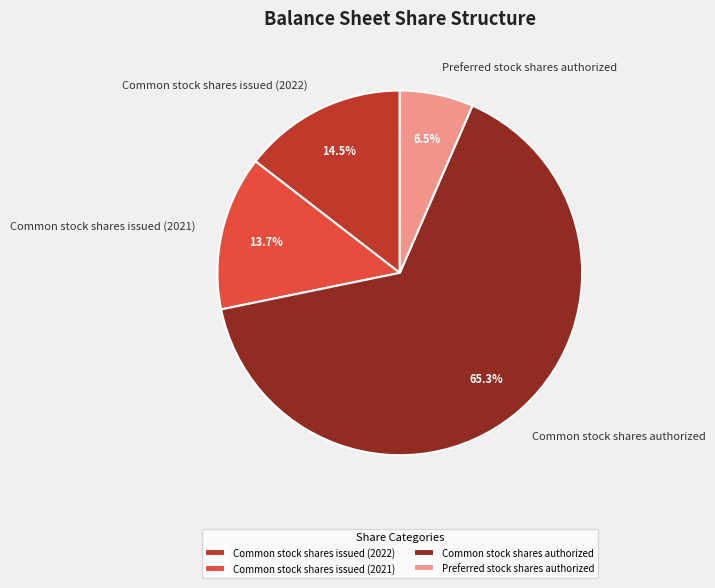

What is the total percentage of Preferred stock shares authorized and Common stock shares issued (2021)?

20.2%